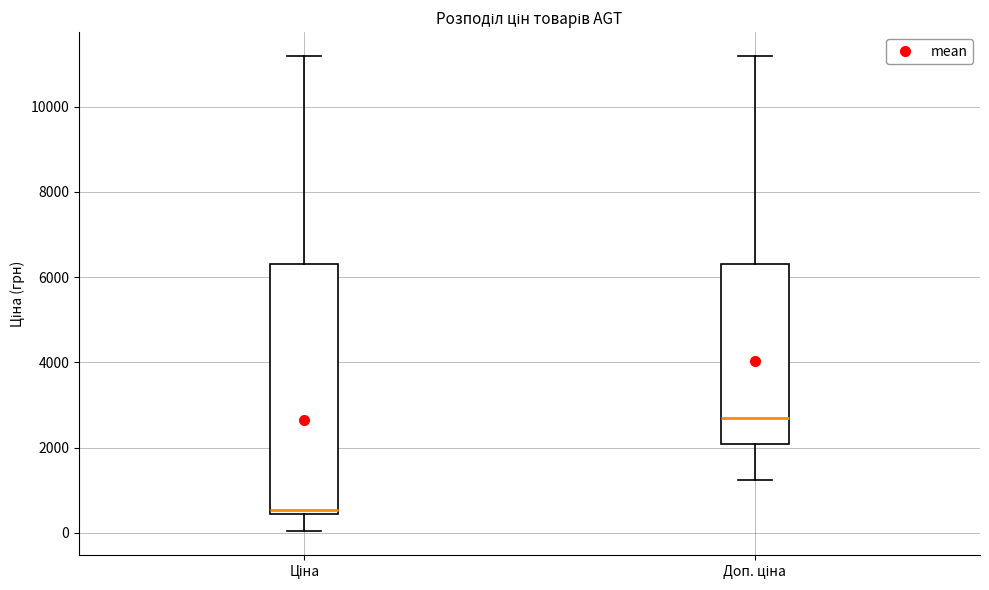

Reading left to right, transcribe this box plot: for each box, give where its median line is, the range the box spans, and where its two whiskers end, as read against the y-axis. The values are not printed on the chart, so give them approximately, as read against the axis.

Ціна: median 600, box 400 to 6400, whiskers 0 to 11200
Доп. ціна: median 2800, box 2000 to 6400, whiskers 1200 to 11200